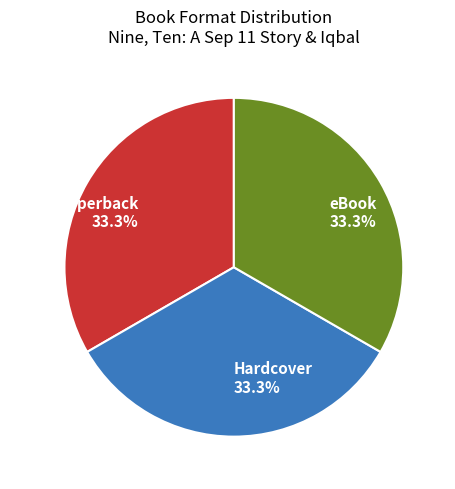

Does any single category account for the majority?

No